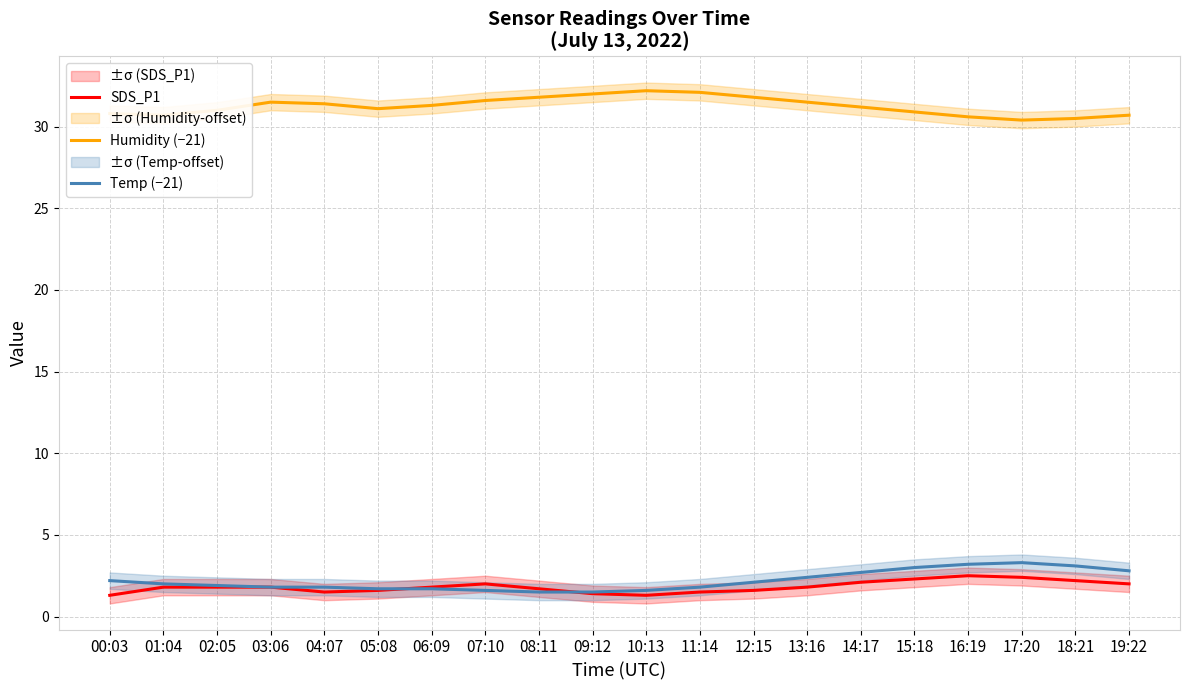

What is the highest value of the Temp (−21) series?

3.3